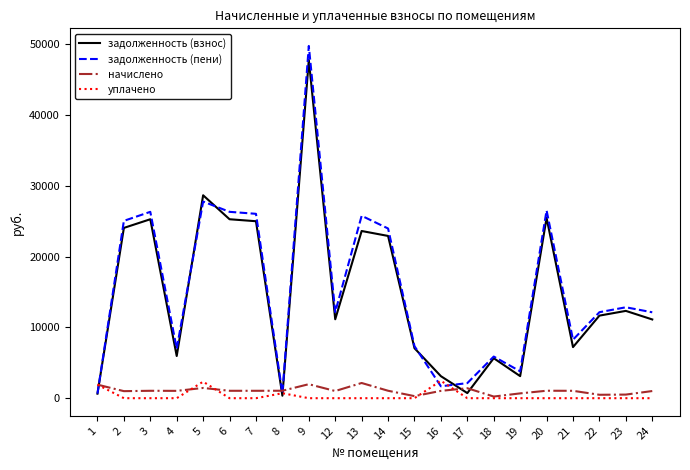

Which series has the widest spread of values?

задолженность (пени)